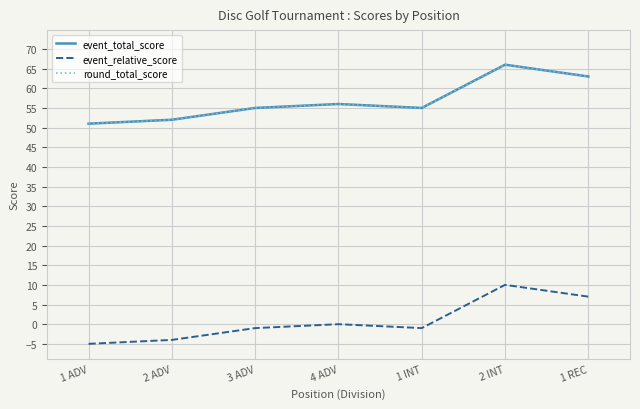

Is it true that event_total_score equals 28 at 2 INT?

False